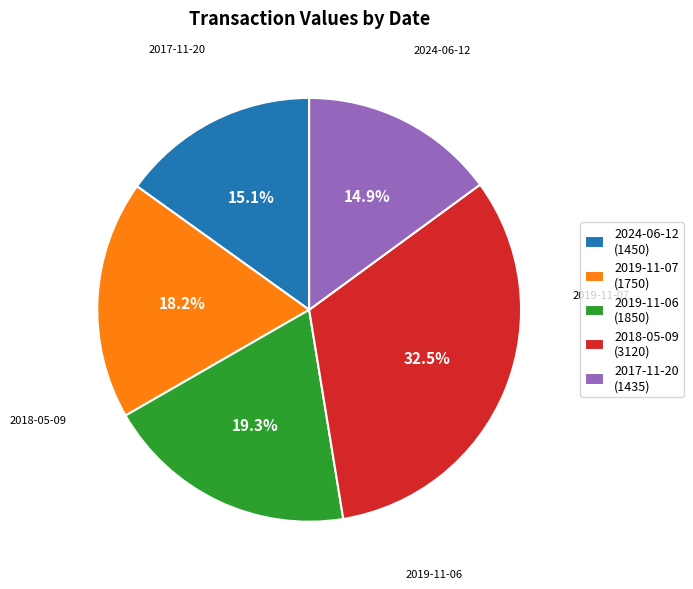

What percentage is the 2019-11-06 slice, to the nearest percent?

19%